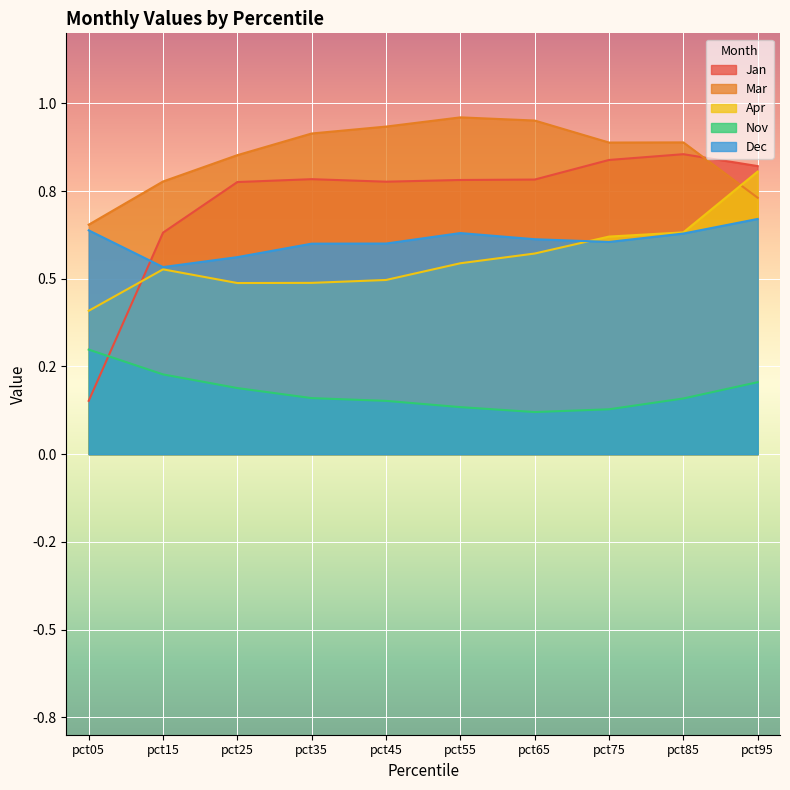

Between pct35 and pct45, which series saw the biggest shift?

Mar